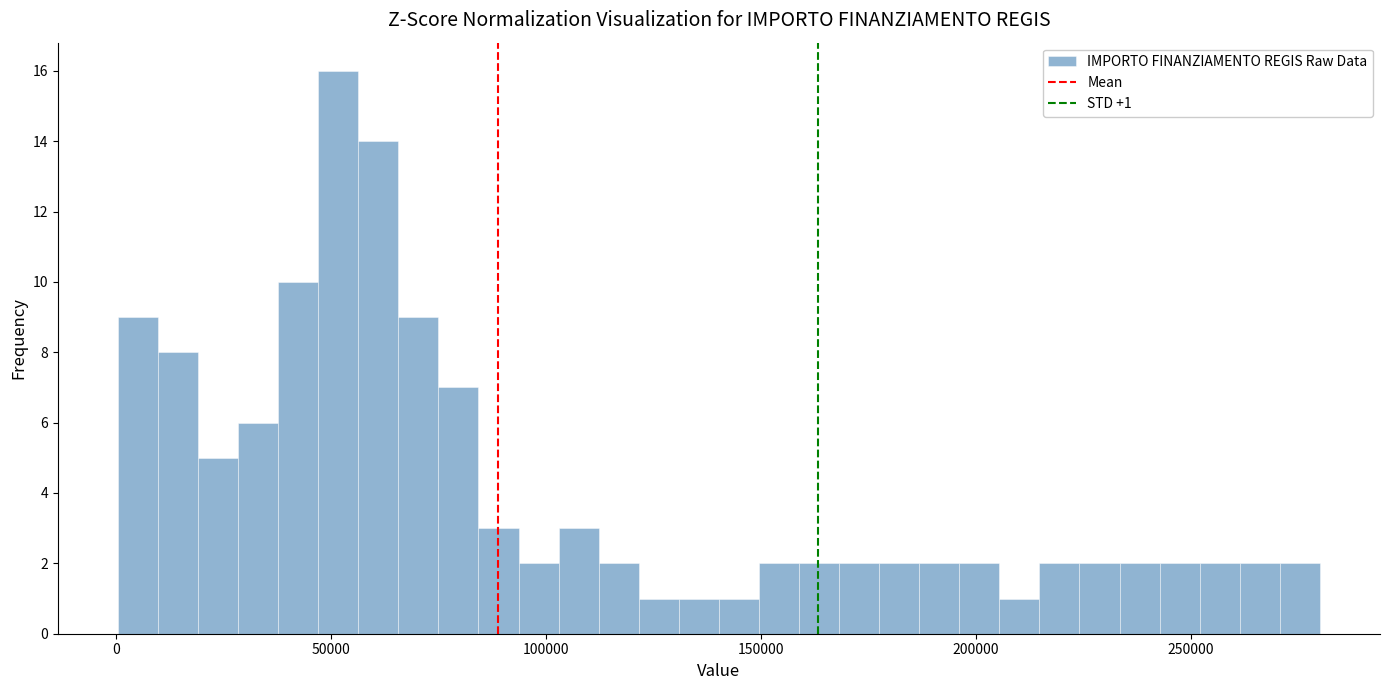

Read against the x-axis, roughly where is the centre of the tallest bar?

50000